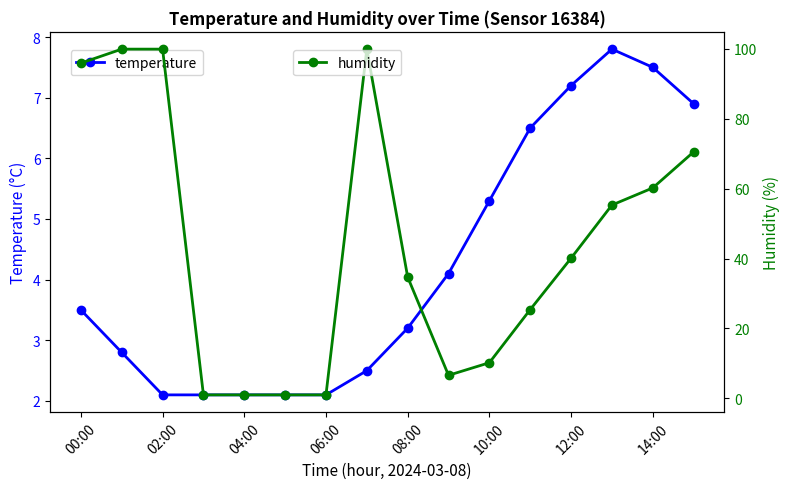

What is the value of the humidity point at the 10th from the left?

6.6